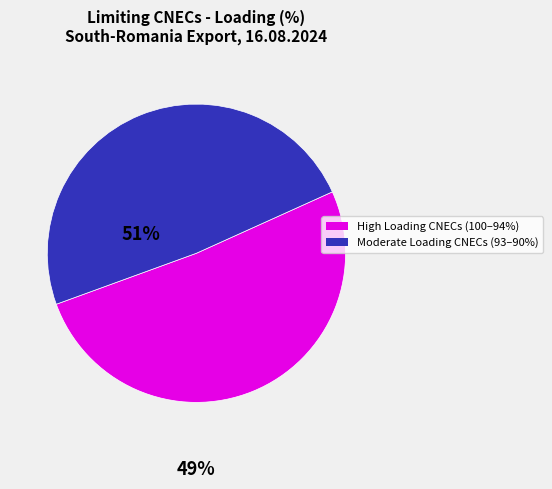

Does any single category account for the majority?

Yes